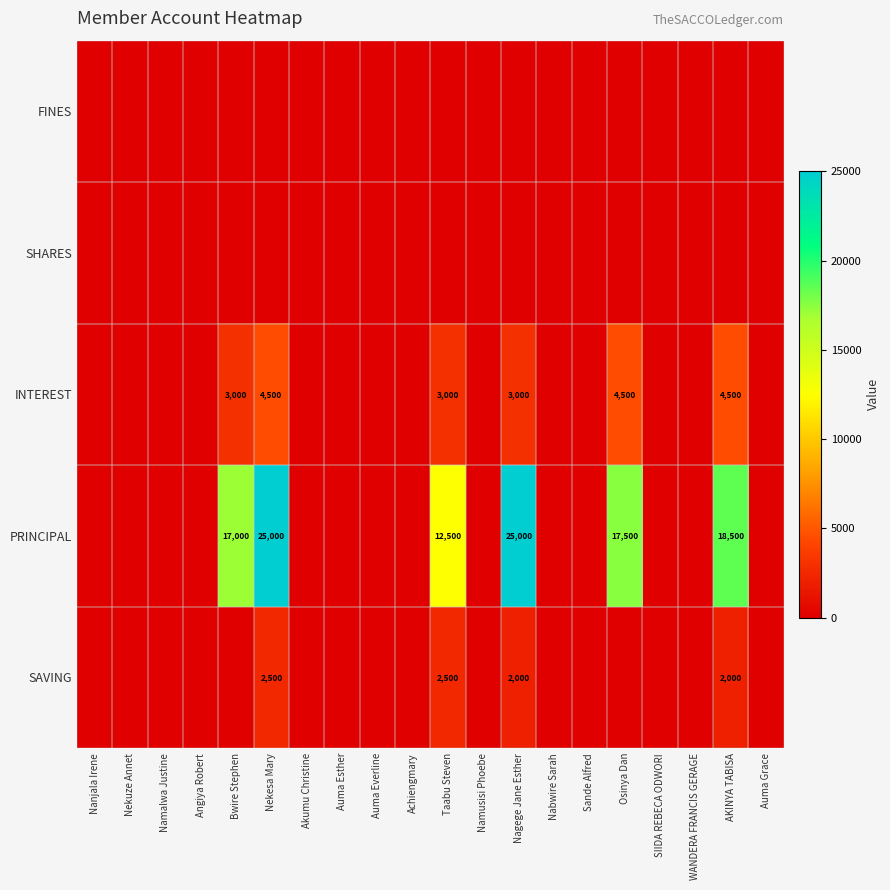

True or false: INTEREST has a value of 4715 at Bwire Stephen.

False